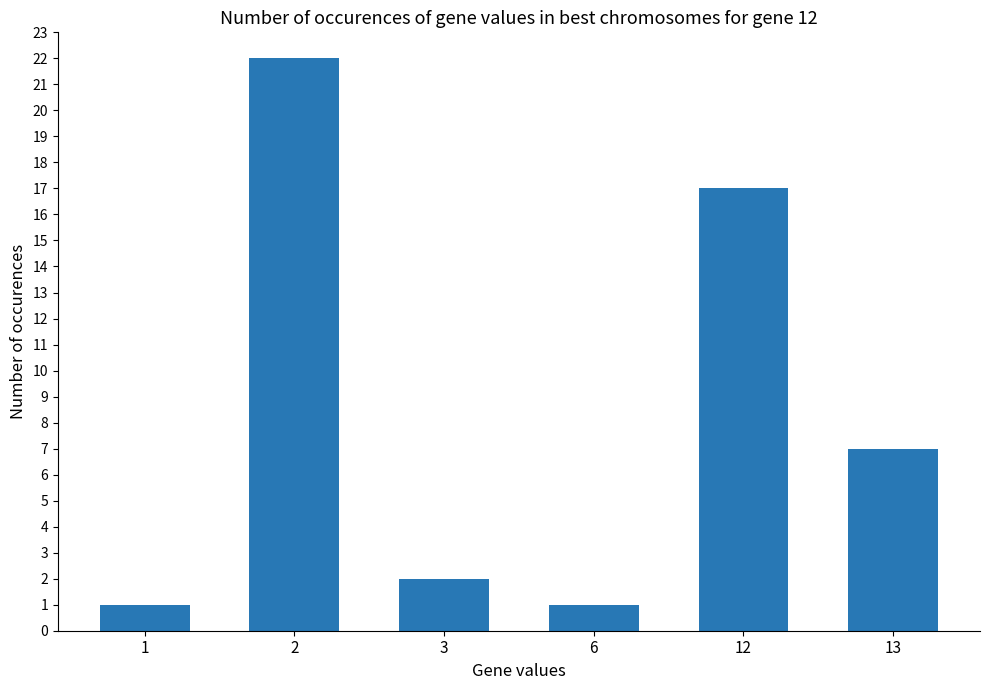

What is the change in value from 6 to 13?

+6